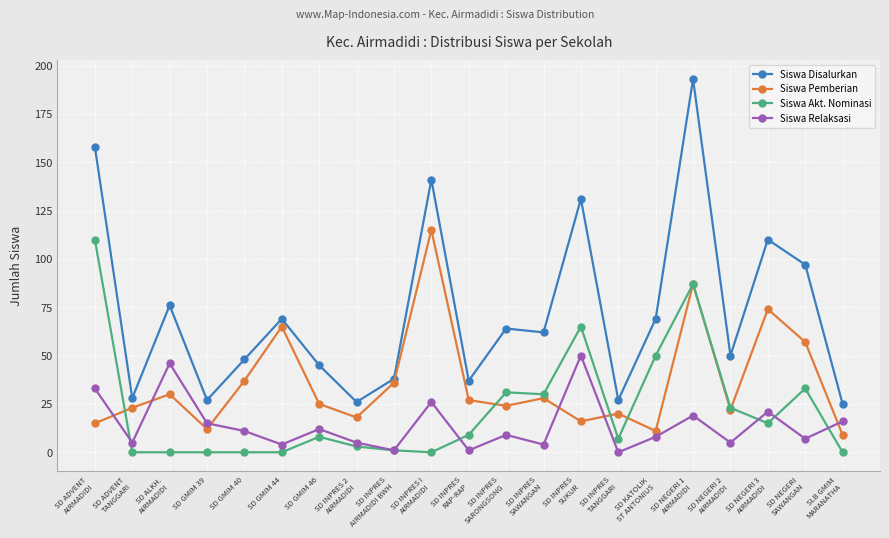

Reading left to right, list all the values displayed in this chart.

Siswa Disalurkan: SD ADVENT
AIRMADIDI=158	SD ADVENT
TANGGARI=28	SD ALKH.
AIRMADIDI=76	SD GMIM 39=27	SD GMIM 40=48	SD GMIM 44=69	SD GMIM 46=45	SD INPRES 2
AIRMADIDI=26	SD INPRES
AIRMADIDI BWH=38	SD INPRES I
AIRMADIDI=141	SD INPRES
RAP-RAP=37	SD INPRES
SARONGSONG=64	SD INPRES
SAWANGAN=62	SD INPRES
SUKUR=131	SD INPRES
TANGGARI=27	SD KATOLIK
ST ANTONIUS=69	SD NEGERI 1
AIRMADIDI=193	SD NEGERI 2
AIRMADIDI=50	SD NEGERI 3
AIRMADIDI=110	SD NEGERI
SAWANGAN=97	SLB GMIM
MARANATHA=25
Siswa Pemberian: SD ADVENT
AIRMADIDI=15	SD ADVENT
TANGGARI=23	SD ALKH.
AIRMADIDI=30	SD GMIM 39=12	SD GMIM 40=37	SD GMIM 44=65	SD GMIM 46=25	SD INPRES 2
AIRMADIDI=18	SD INPRES
AIRMADIDI BWH=36	SD INPRES I
AIRMADIDI=115	SD INPRES
RAP-RAP=27	SD INPRES
SARONGSONG=24	SD INPRES
SAWANGAN=28	SD INPRES
SUKUR=16	SD INPRES
TANGGARI=20	SD KATOLIK
ST ANTONIUS=11	SD NEGERI 1
AIRMADIDI=87	SD NEGERI 2
AIRMADIDI=22	SD NEGERI 3
AIRMADIDI=74	SD NEGERI
SAWANGAN=57	SLB GMIM
MARANATHA=9
Siswa Akt. Nominasi: SD ADVENT
AIRMADIDI=110	SD ADVENT
TANGGARI=0	SD ALKH.
AIRMADIDI=0	SD GMIM 39=0	SD GMIM 40=0	SD GMIM 44=0	SD GMIM 46=8	SD INPRES 2
AIRMADIDI=3	SD INPRES
AIRMADIDI BWH=1	SD INPRES I
AIRMADIDI=0	SD INPRES
RAP-RAP=9	SD INPRES
SARONGSONG=31	SD INPRES
SAWANGAN=30	SD INPRES
SUKUR=65	SD INPRES
TANGGARI=7	SD KATOLIK
ST ANTONIUS=50	SD NEGERI 1
AIRMADIDI=87	SD NEGERI 2
AIRMADIDI=23	SD NEGERI 3
AIRMADIDI=15	SD NEGERI
SAWANGAN=33	SLB GMIM
MARANATHA=0
Siswa Relaksasi: SD ADVENT
AIRMADIDI=33	SD ADVENT
TANGGARI=5	SD ALKH.
AIRMADIDI=46	SD GMIM 39=15	SD GMIM 40=11	SD GMIM 44=4	SD GMIM 46=12	SD INPRES 2
AIRMADIDI=5	SD INPRES
AIRMADIDI BWH=1	SD INPRES I
AIRMADIDI=26	SD INPRES
RAP-RAP=1	SD INPRES
SARONGSONG=9	SD INPRES
SAWANGAN=4	SD INPRES
SUKUR=50	SD INPRES
TANGGARI=0	SD KATOLIK
ST ANTONIUS=8	SD NEGERI 1
AIRMADIDI=19	SD NEGERI 2
AIRMADIDI=5	SD NEGERI 3
AIRMADIDI=21	SD NEGERI
SAWANGAN=7	SLB GMIM
MARANATHA=16